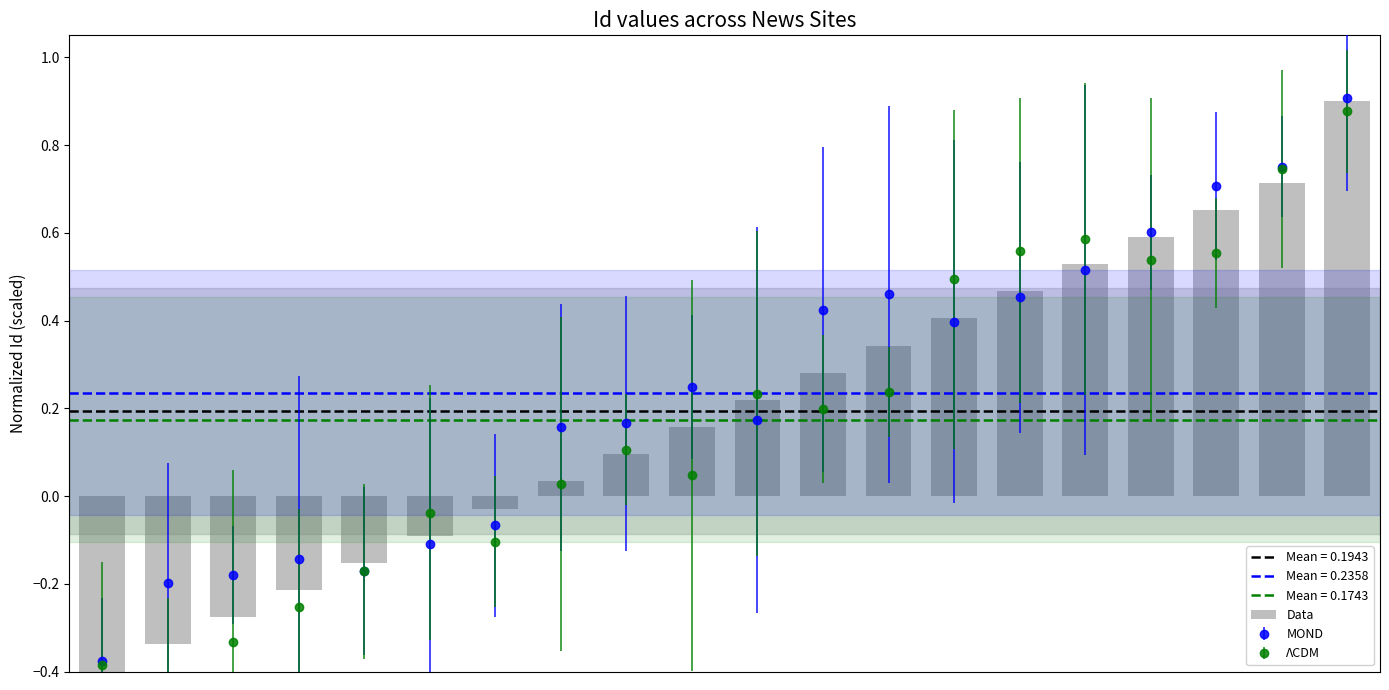

How many data points are less than 0?

7